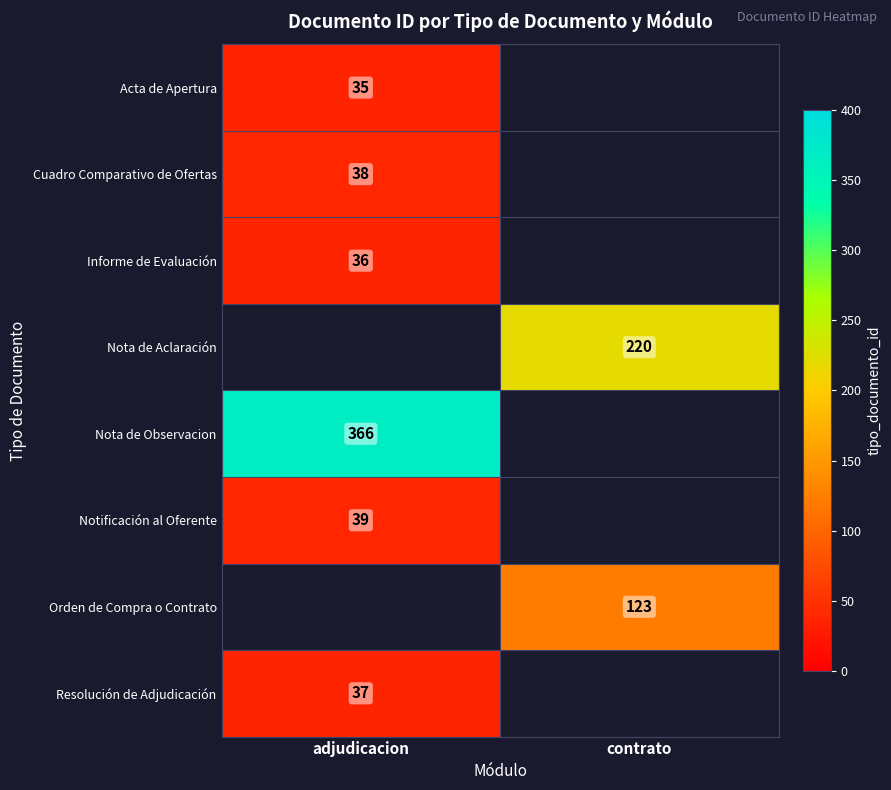

The value of Acta de Apertura at adjudicacion is 35. True or false?

True